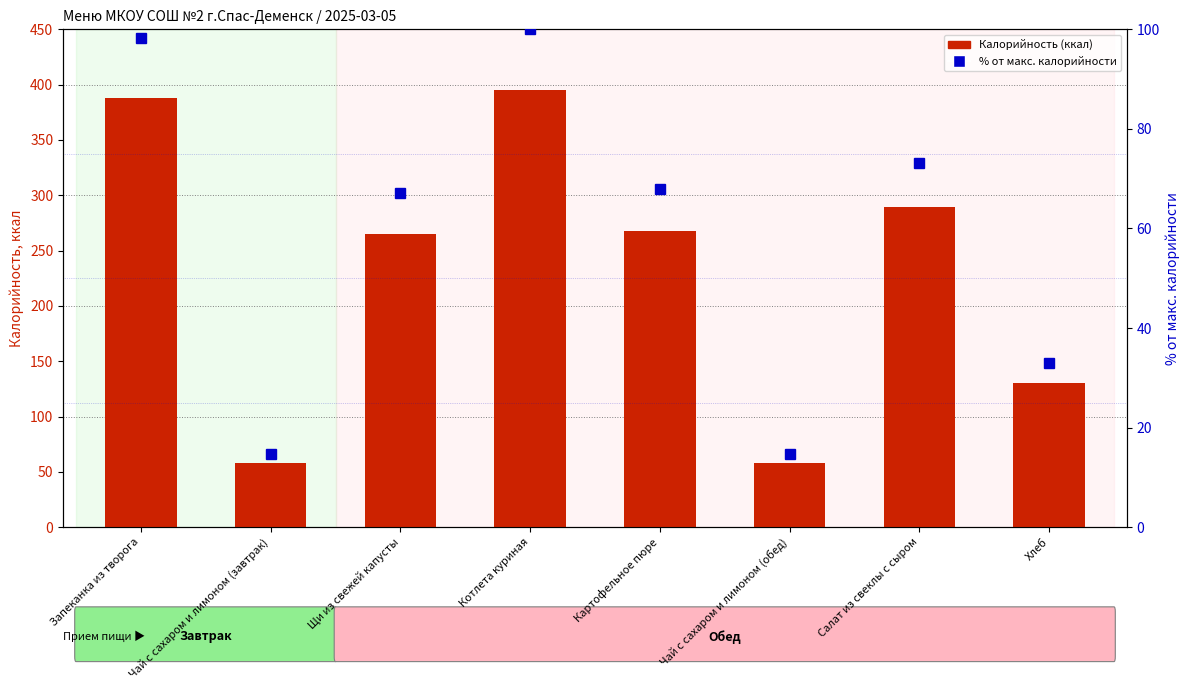

The % от макс. калорийности series shows 167.0 at Запеканка из творога. True or false?

False